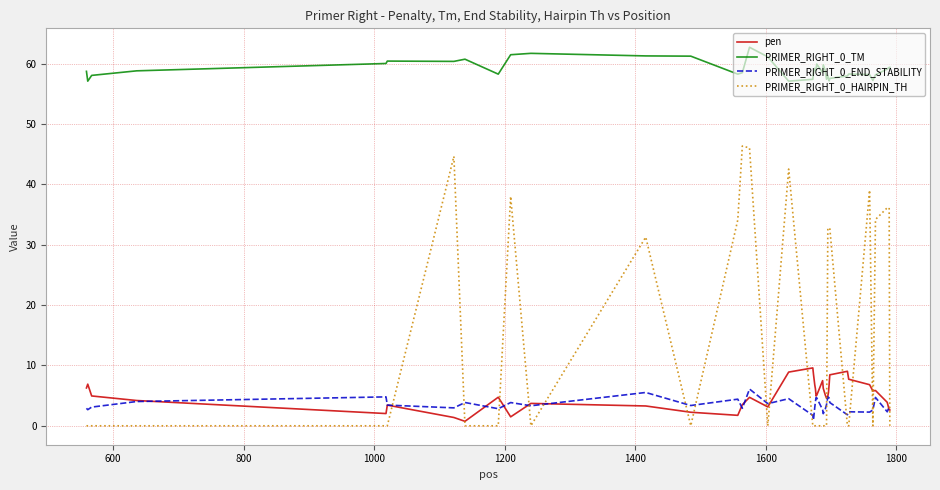

True or false: pen and PRIMER_RIGHT_0_HAIRPIN_TH intersect in this chart.

True